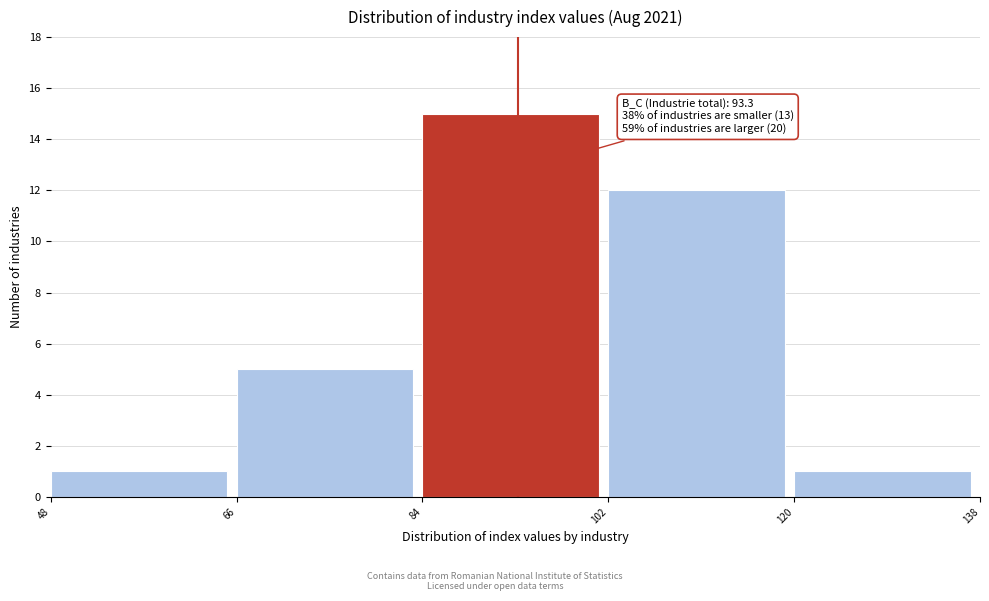

Which range on the x-axis has the tallest bar?

84 to 102